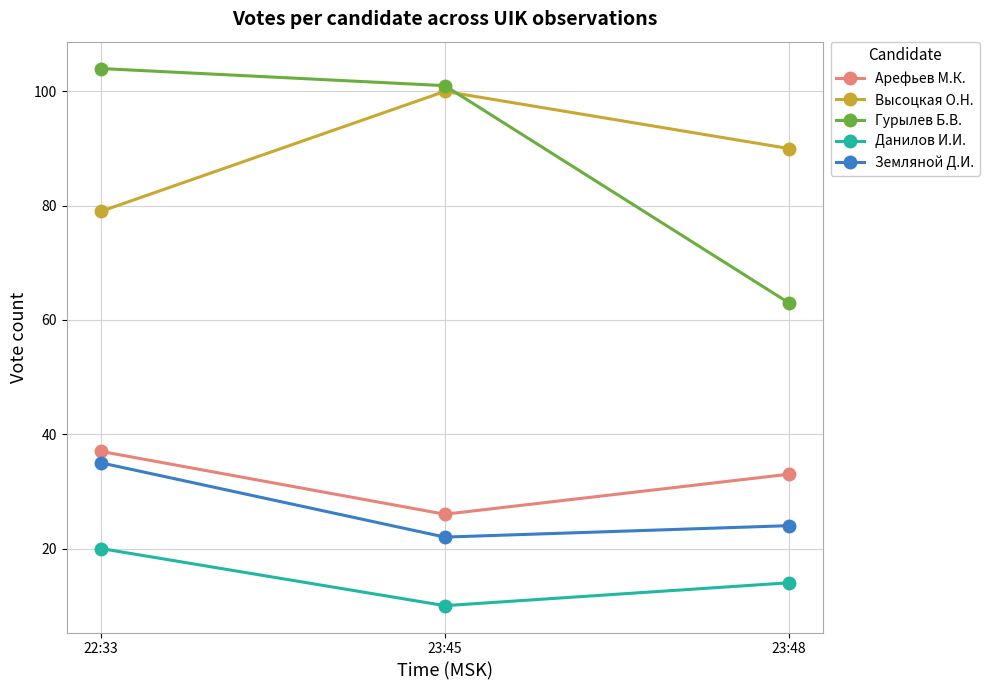

Reading left to right, extract all data points from this chart.

Арефьев М.К.: 37	26	33
Высоцкая О.Н.: 79	100	90
Гурылев Б.В.: 104	101	63
Данилов И.И.: 20	10	14
Земляной Д.И.: 35	22	24